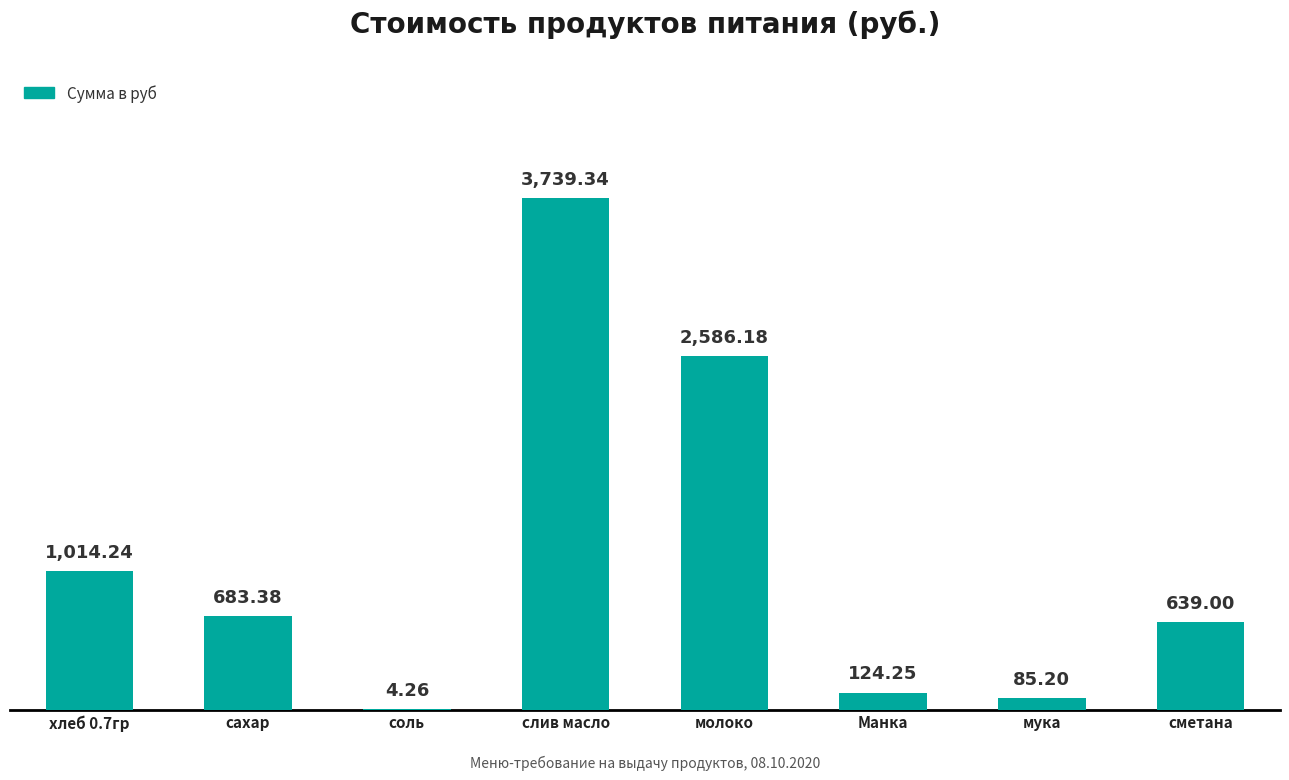

What is the sum of the values at слив масло and Манка?

3863.6